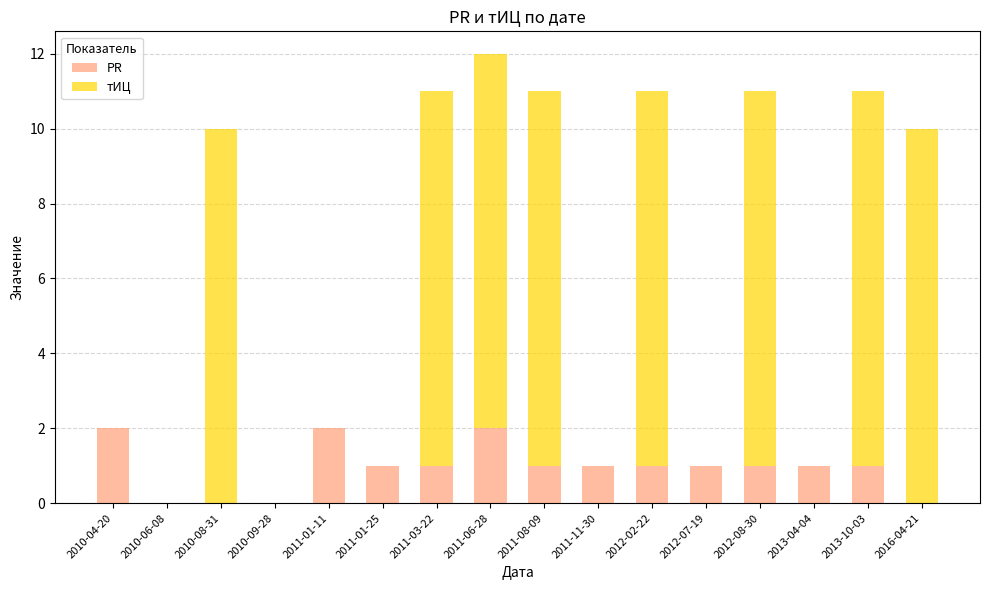

Does the chart contain stacked bars?

Yes